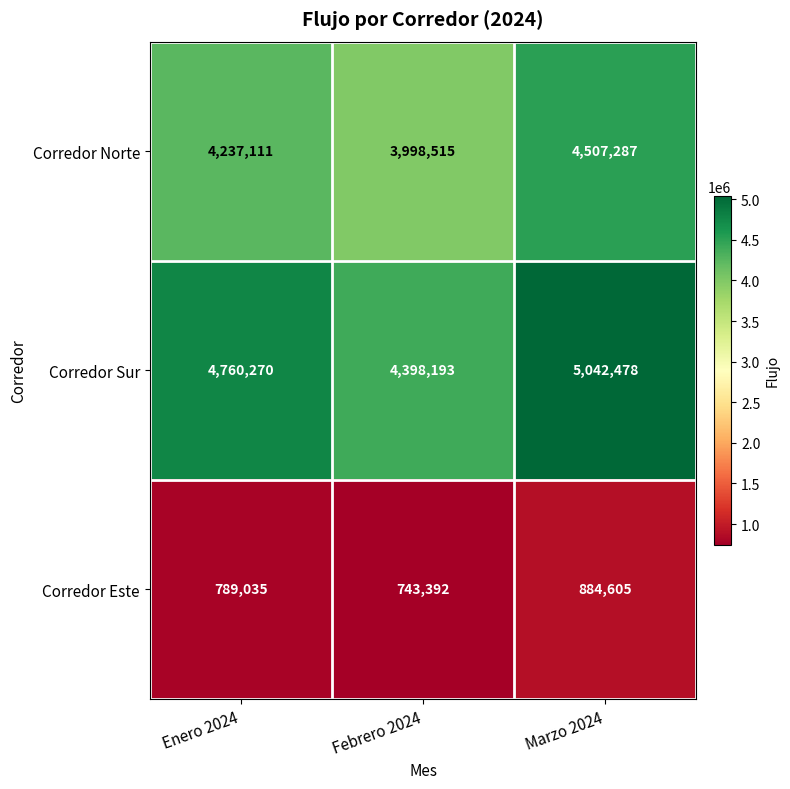

What is the sum of all Corredor Sur values?

14200941